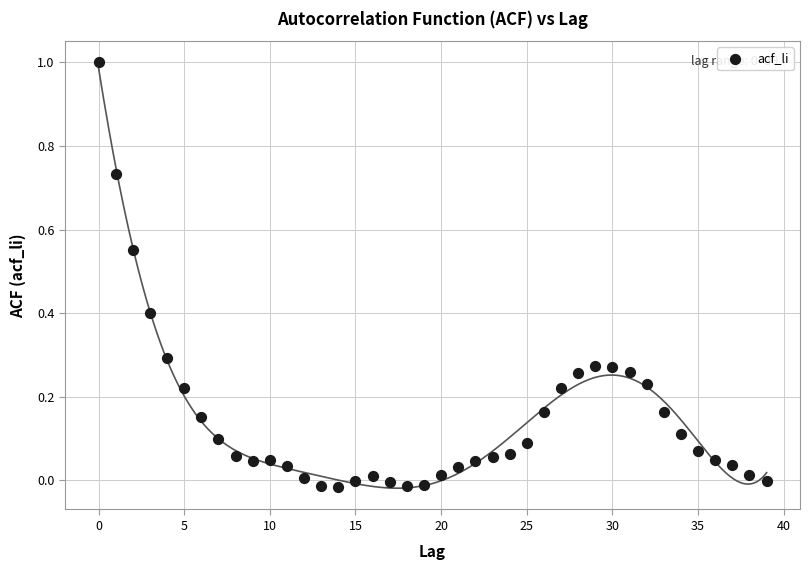

What is the range of Y values (max minus min)?

1.0